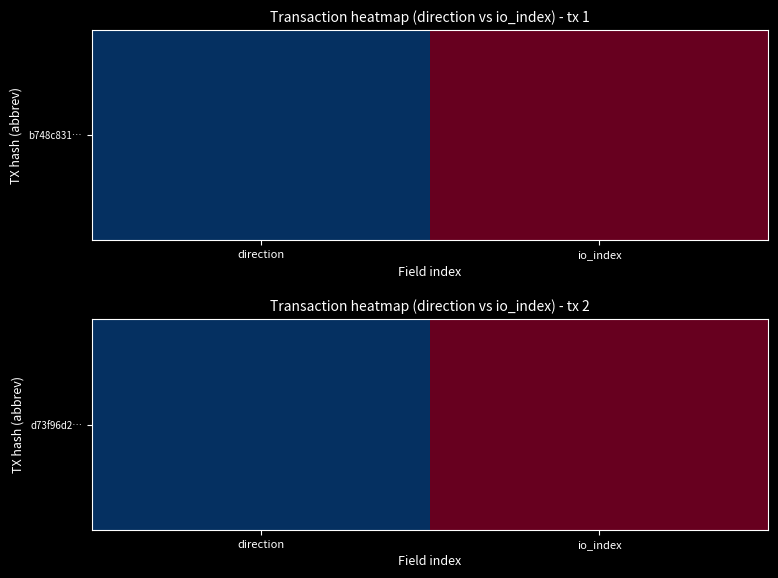

What is the minimum value shown in the chart?

1